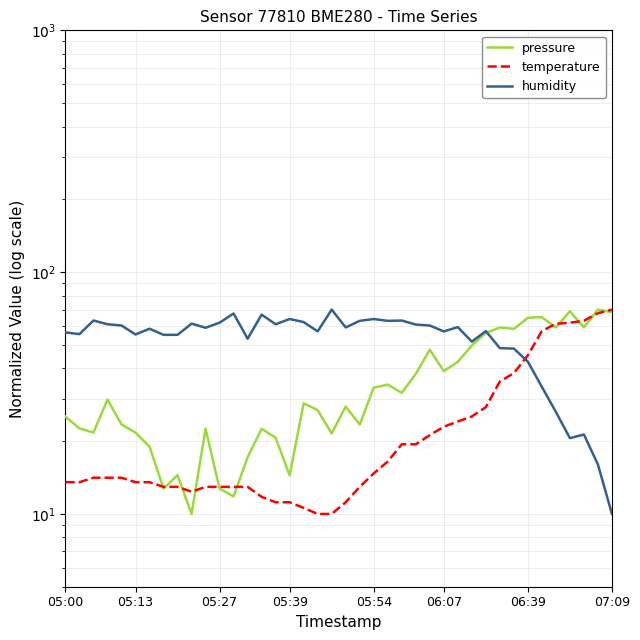

The humidity series shows 16.0 at 38. True or false?

True